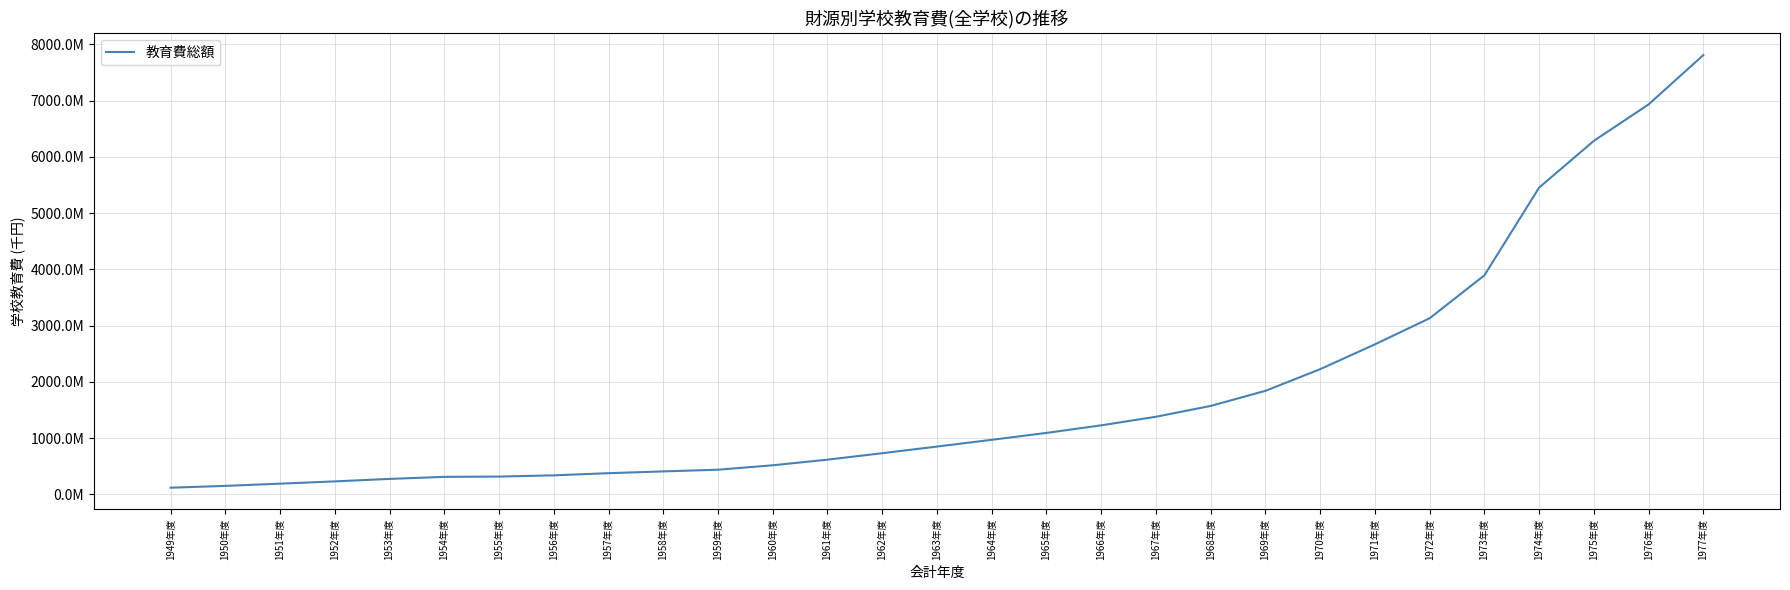

At which category does the chart reach its minimum across all series?

1949年度